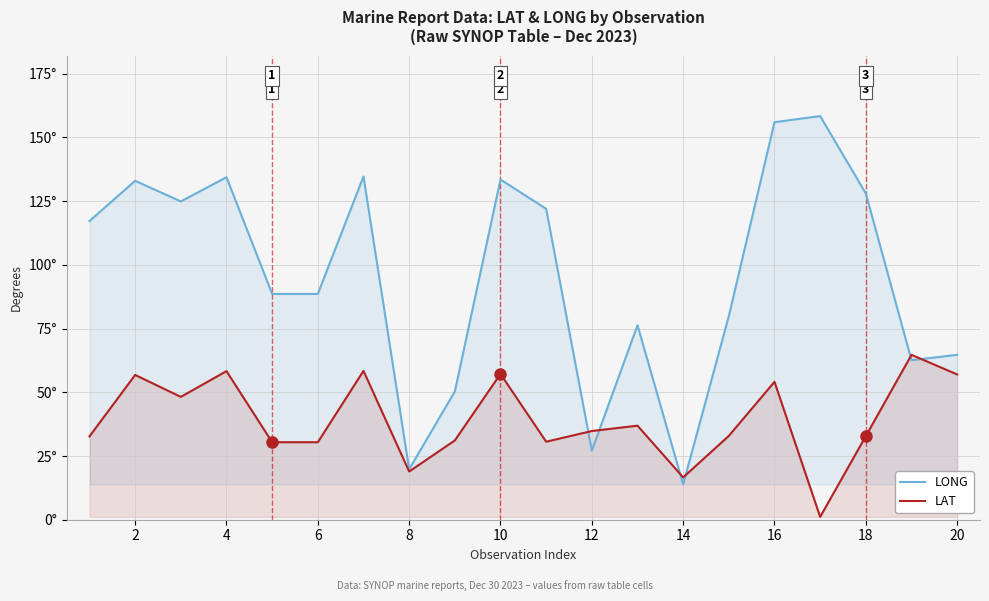

List the series in order of their overall mean, highest first.

LONG, LAT